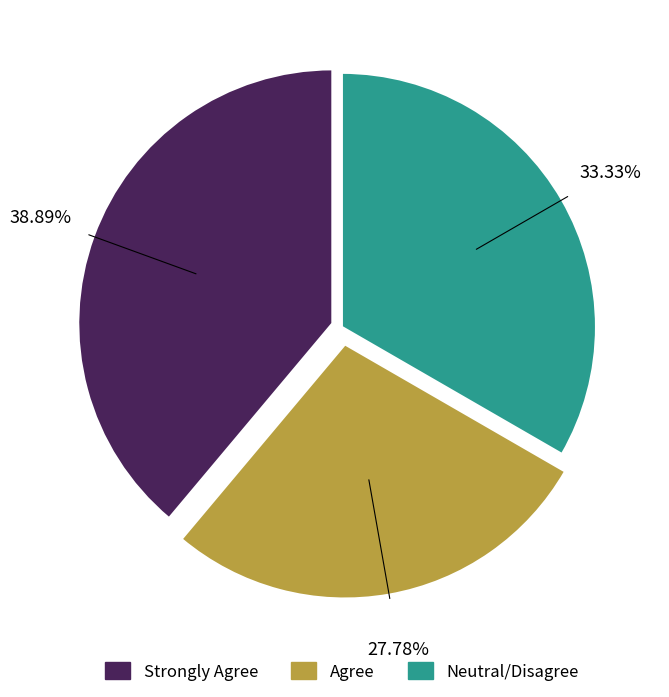

Is there a majority slice in this chart?

No